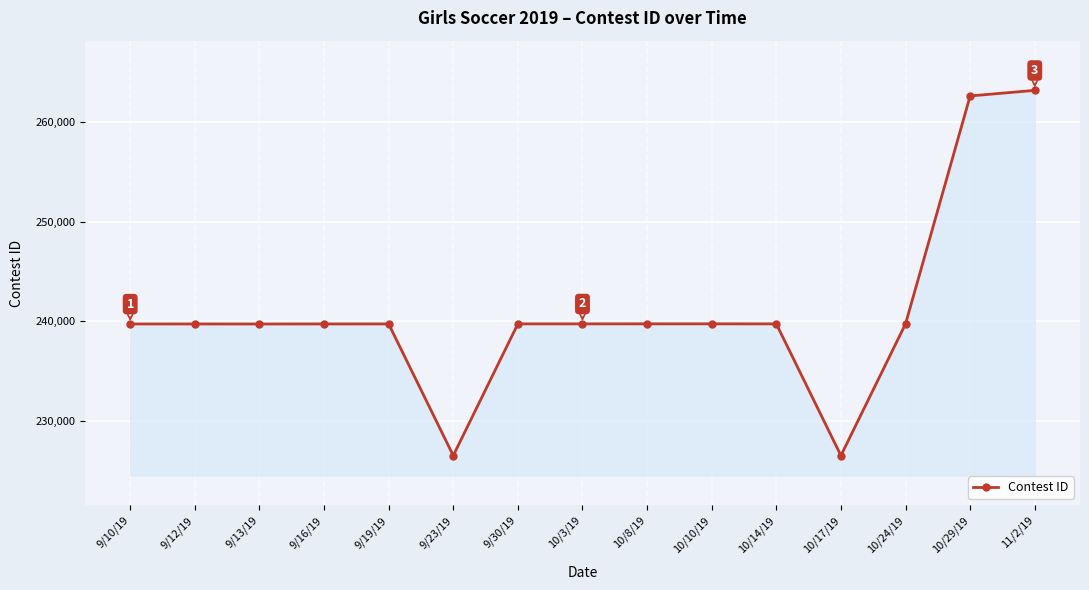

What is the label of the 12th point from the right?

9/16/19